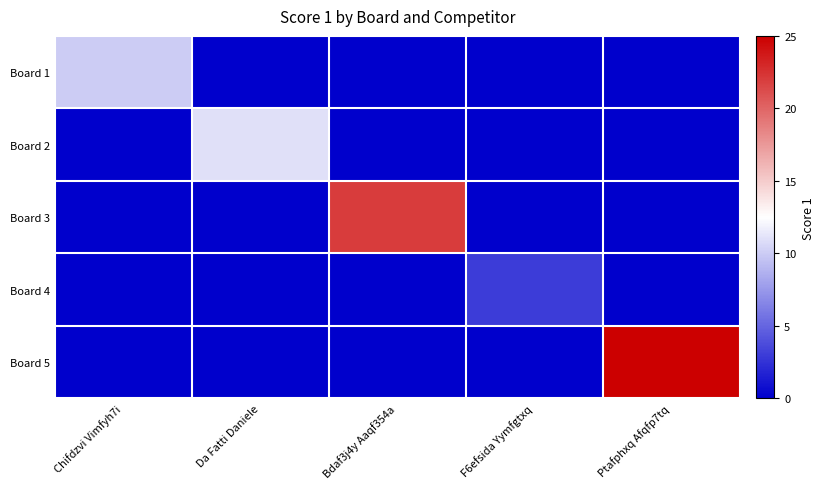

What is the difference between the highest and lowest values at Ptafphxq Afqfp7tq?

25